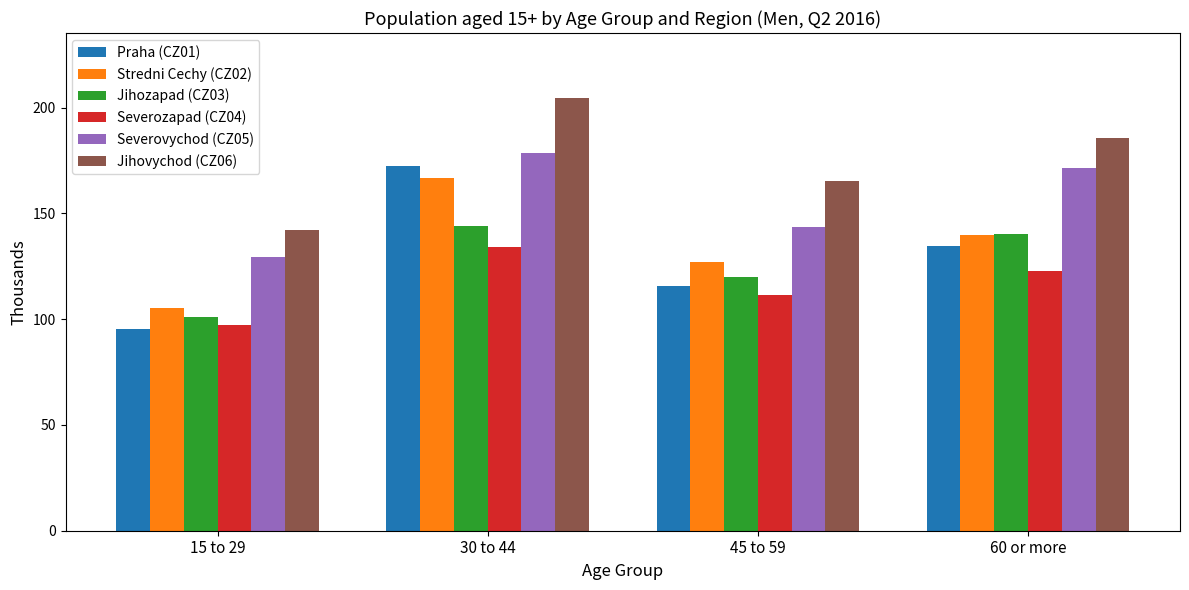

Reading left to right, transcribe all the data shown in this chart.

Praha (CZ01): 95.6	172.3	115.6	134.5
Stredni Cechy (CZ02): 105.2	166.8	127.0	139.9
Jihozapad (CZ03): 101.1	144.2	120.1	140.3
Severozapad (CZ04): 97.0	134.1	111.6	122.7
Severovychod (CZ05): 129.4	178.3	143.8	171.5
Jihovychod (CZ06): 142.1	204.6	165.4	185.4